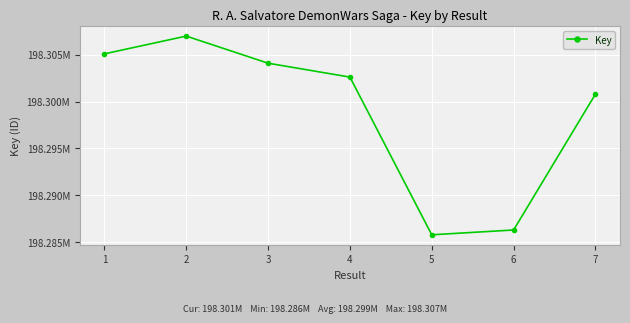

What is the difference between the maximum and minimum values?

21185